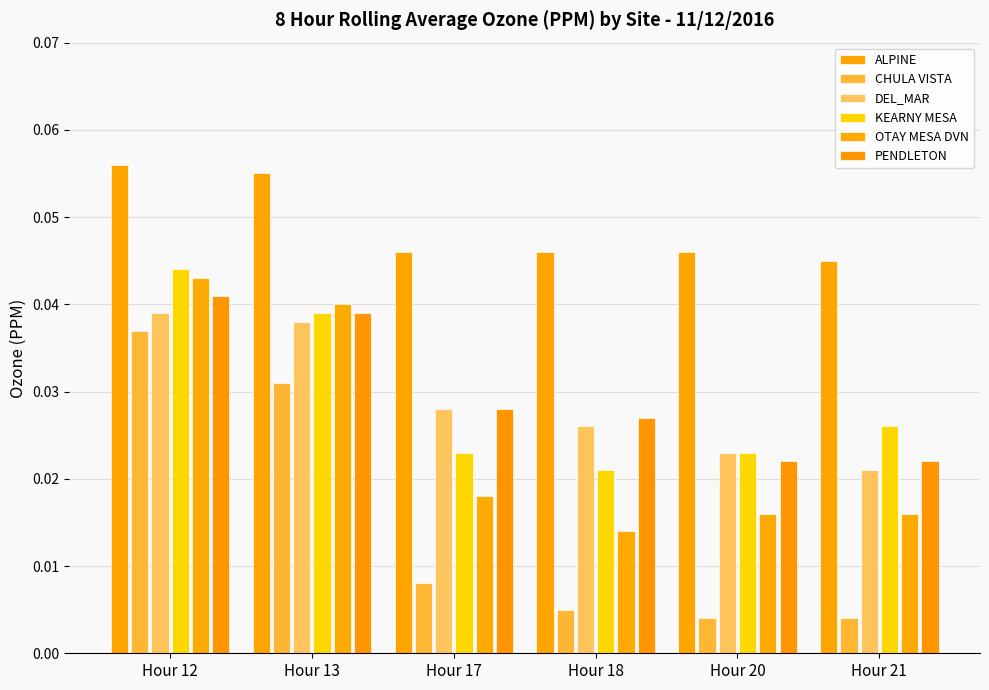

Is it true that OTAY MESA DVN equals 0.1 at Hour 12?

False